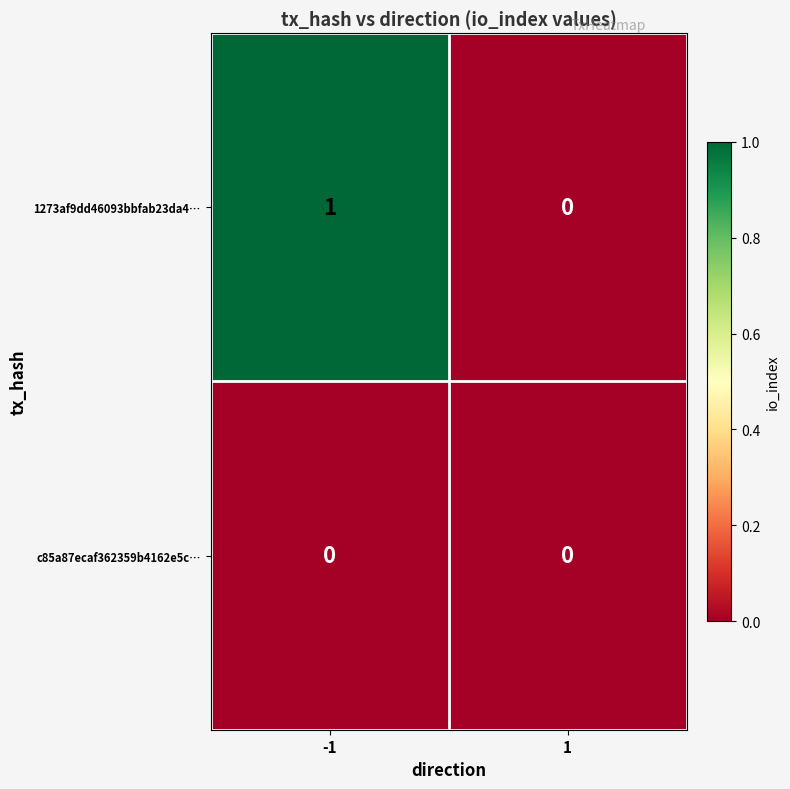

List the series in order of their peak value, highest first.

1273af9dd46093bbfab23da4…, c85a87ecaf362359b4162e5c…